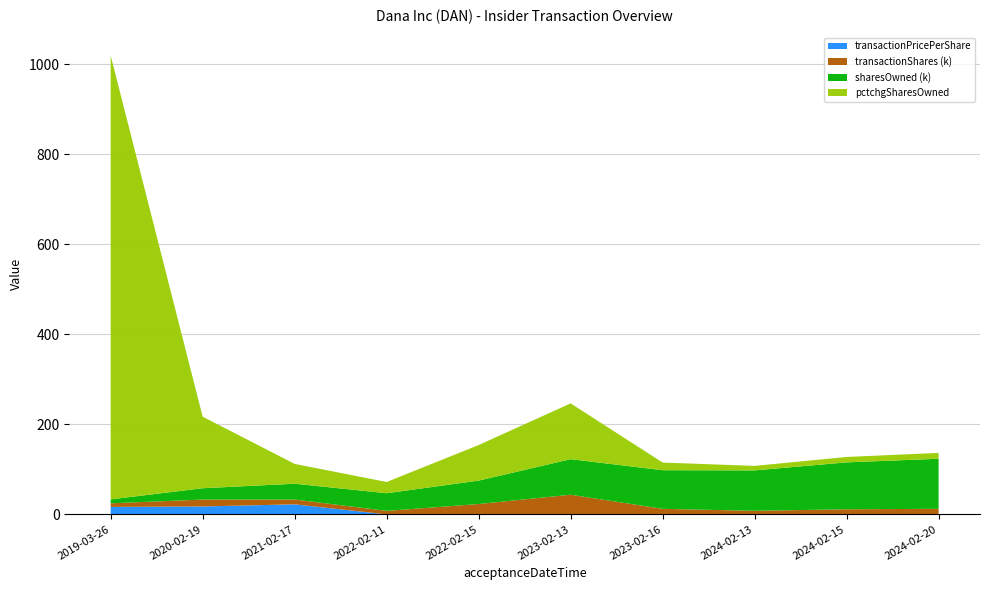

Reading left to right, list all the values displayed in this chart.

transactionShares: 2019-03-26=7963.0	2020-02-19=15416.0	2021-02-17=10670.0	2022-02-11=7742.0	2022-02-15=23023.0	2023-02-13=43664.0	2023-02-16=12317.0	2024-02-13=7921.0	2024-02-15=11310.0	2024-02-20=12395.0
sharesOwnedFollowingTransaction: 2019-03-26=8771.0	2020-02-19=25096.0	2021-02-17=35126.0	2022-02-11=39218.0	2022-02-15=52030.0	2023-02-13=78971.0	2023-02-16=85825.0	2024-02-13=89813.0	2024-02-15=104273.0	2024-02-20=111169.0
pctchgSharesOwned: 2019-03-26=986.0	2020-02-19=159.0	2021-02-17=44.0	2022-02-11=25.0	2022-02-15=79.0	2023-02-13=124.0	2023-02-16=17.0	2024-02-13=10.0	2024-02-15=12.0	2024-02-20=13.0
transactionPricePerShare: 2019-03-26=16.6	2020-02-19=17.6	2021-02-17=22.3	2022-02-11=0.0	2022-02-15=0.0	2023-02-13=0.0	2023-02-16=0.0	2024-02-13=0.0	2024-02-15=0.0	2024-02-20=0.0